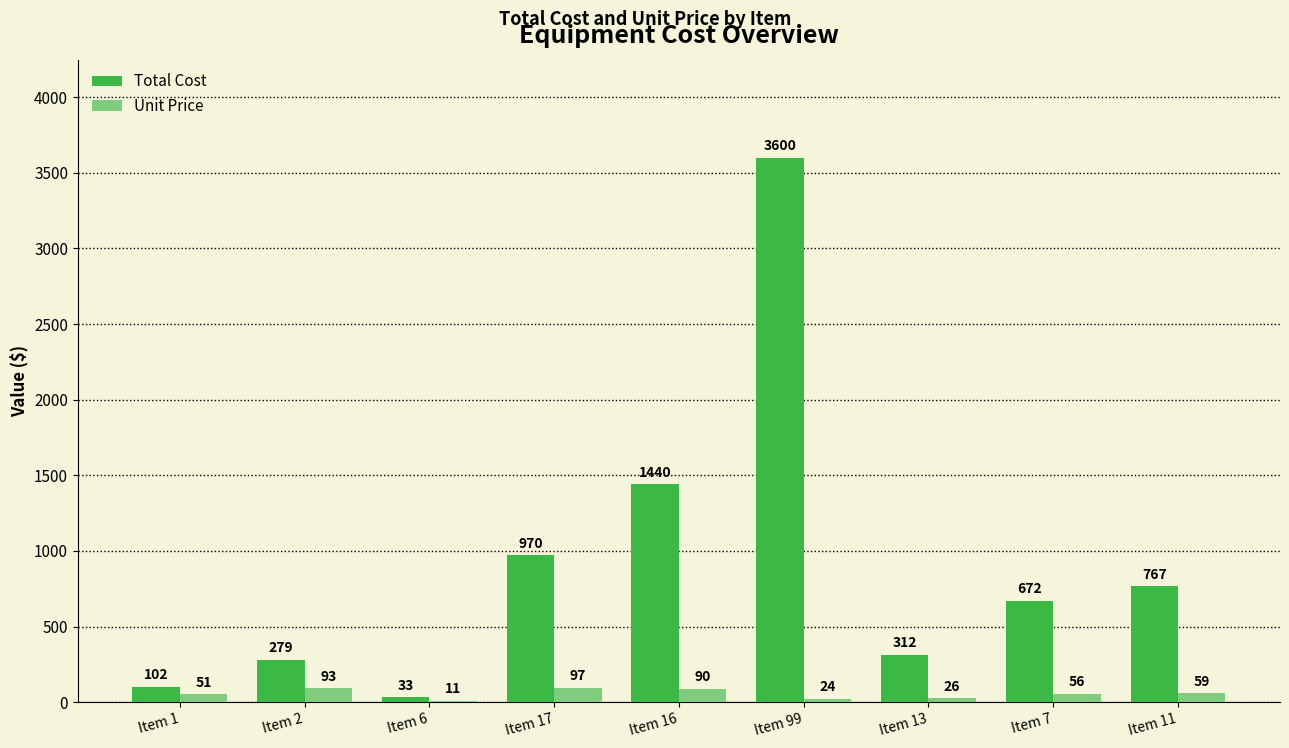

Is the value of Unit Price at Item 7 greater than the value of Total Cost at Item 16?

No